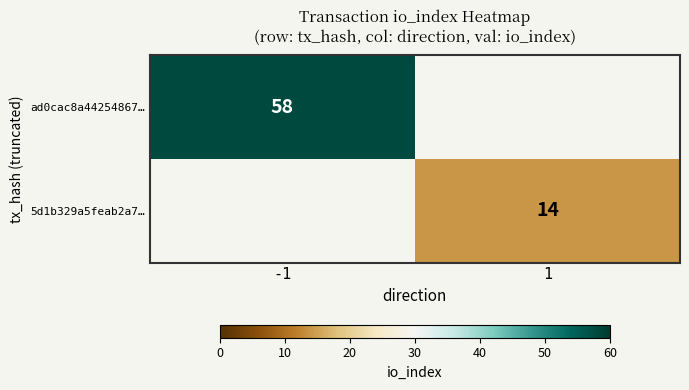

Is it true that 5d1b329a5feab2a7… equals 4 at 1?

False